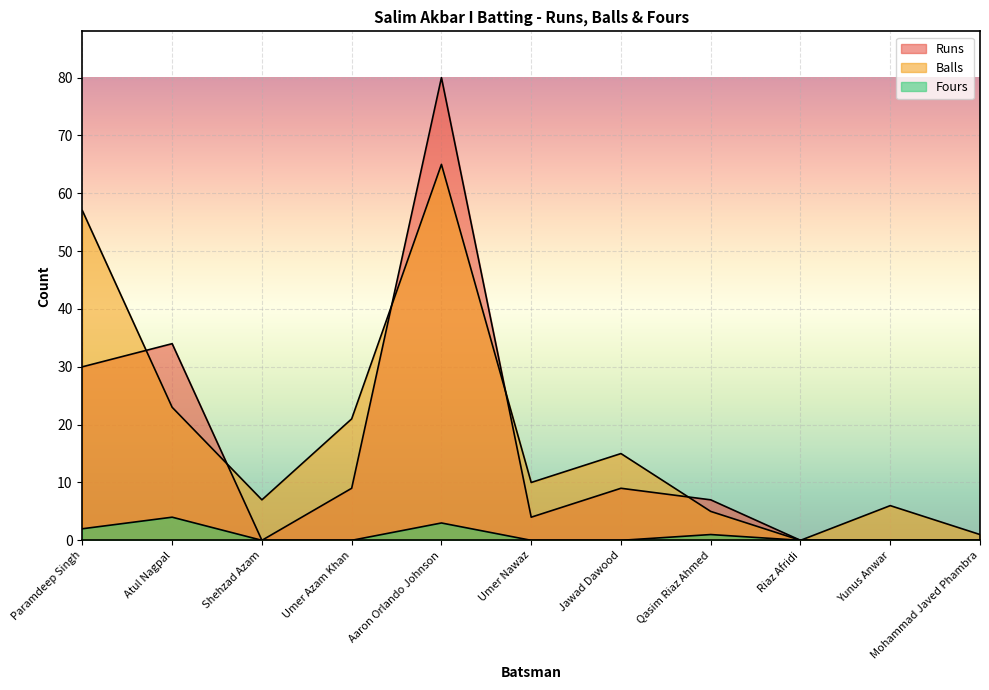

What is the highest value of the Fours series?

4